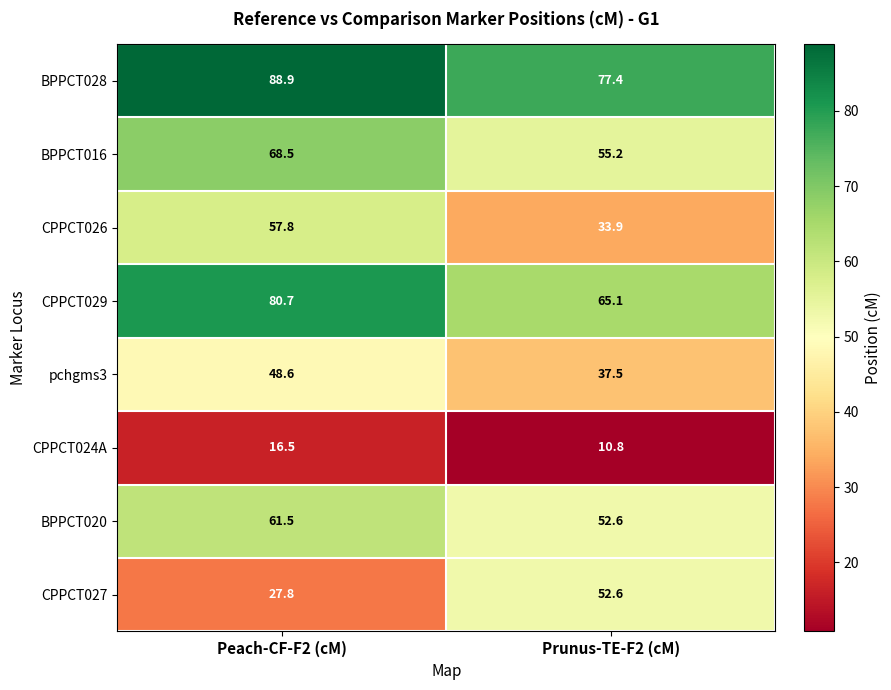

How many data points does each series have?

2